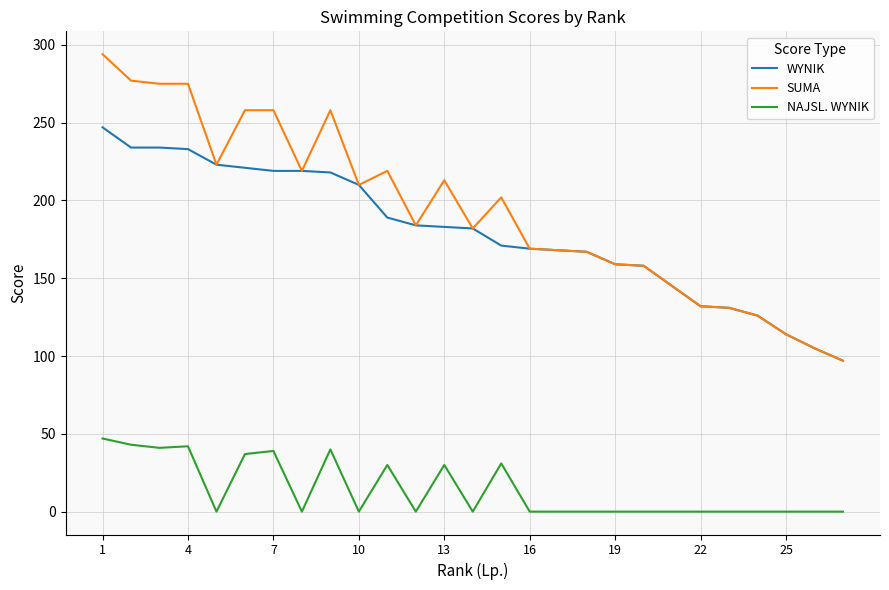

What is the highest value of the WYNIK series?

247